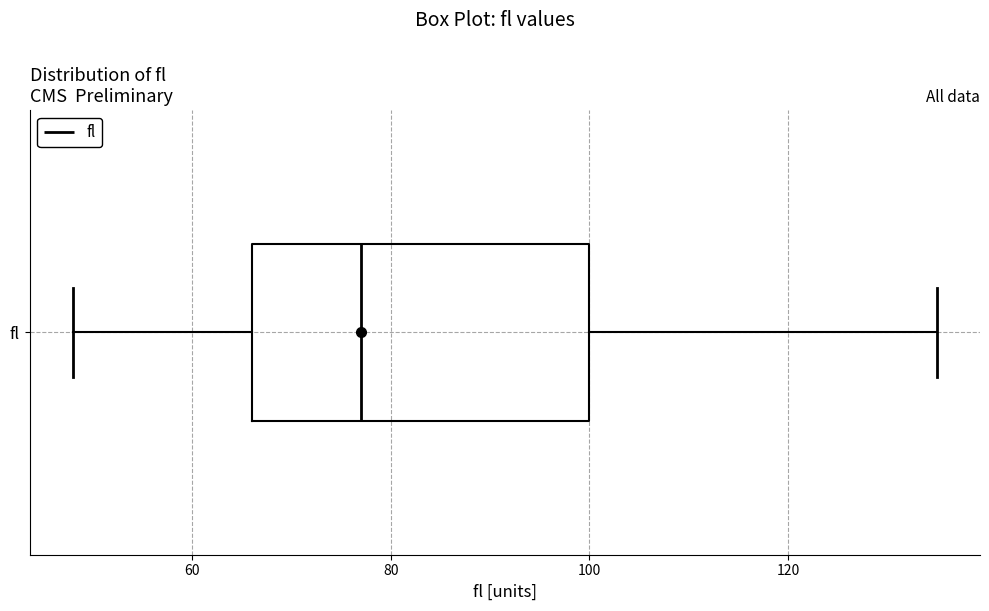

Transcribe this box plot: give where the median line is, the range the box spans, and where the two whiskers end, as read against the x-axis. The values are not printed on the chart, so give them approximately, as read against the axis.

median 78, box 66 to 100, whiskers 48 to 136